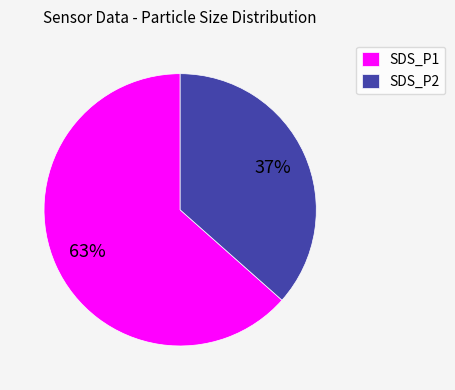

What is the largest slice in the pie chart?

SDS_P1